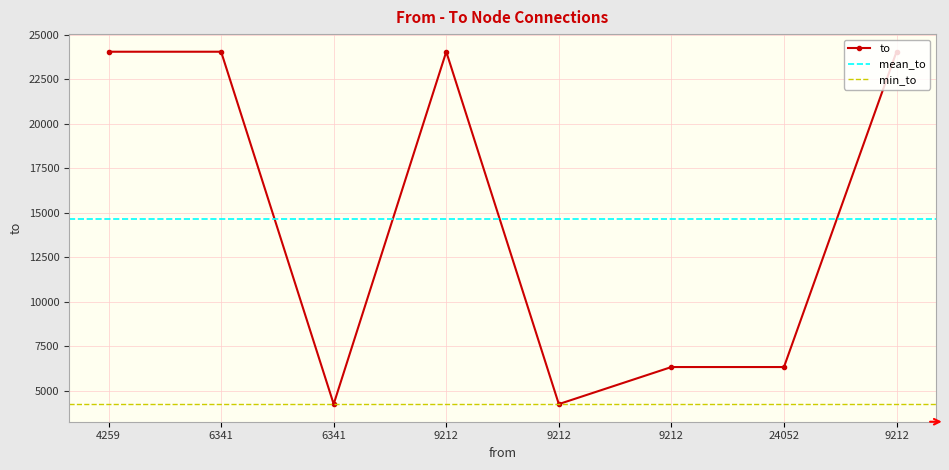

What is the average value?

14676